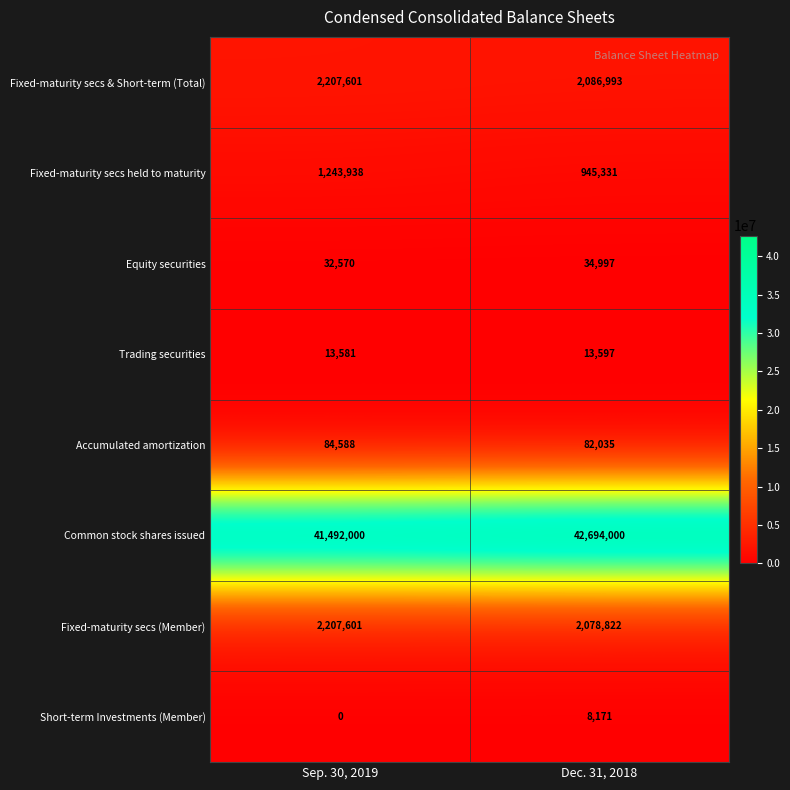

What is the spread (max minus min) of values at Sep. 30, 2019?

41492000